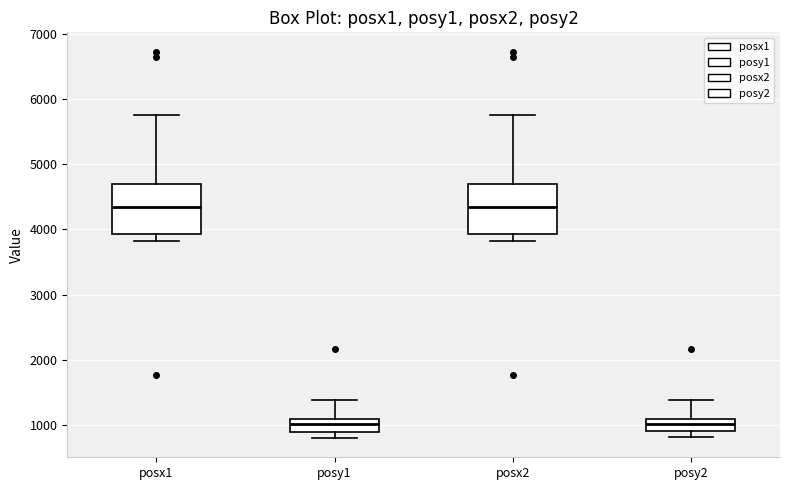

Reading left to right, transcribe this box plot: for each box, give where its median line is, the range the box spans, and where its two whiskers end, as read against the y-axis. The values are not printed on the chart, so give them approximately, as read against the axis.

posx1: median 4300, box 3900 to 4700, whiskers 3800 to 5800
posy1: median 1000, box 900 to 1100, whiskers 800 to 1400
posx2: median 4300, box 3900 to 4700, whiskers 3800 to 5800
posy2: median 1000, box 900 to 1100, whiskers 800 to 1400